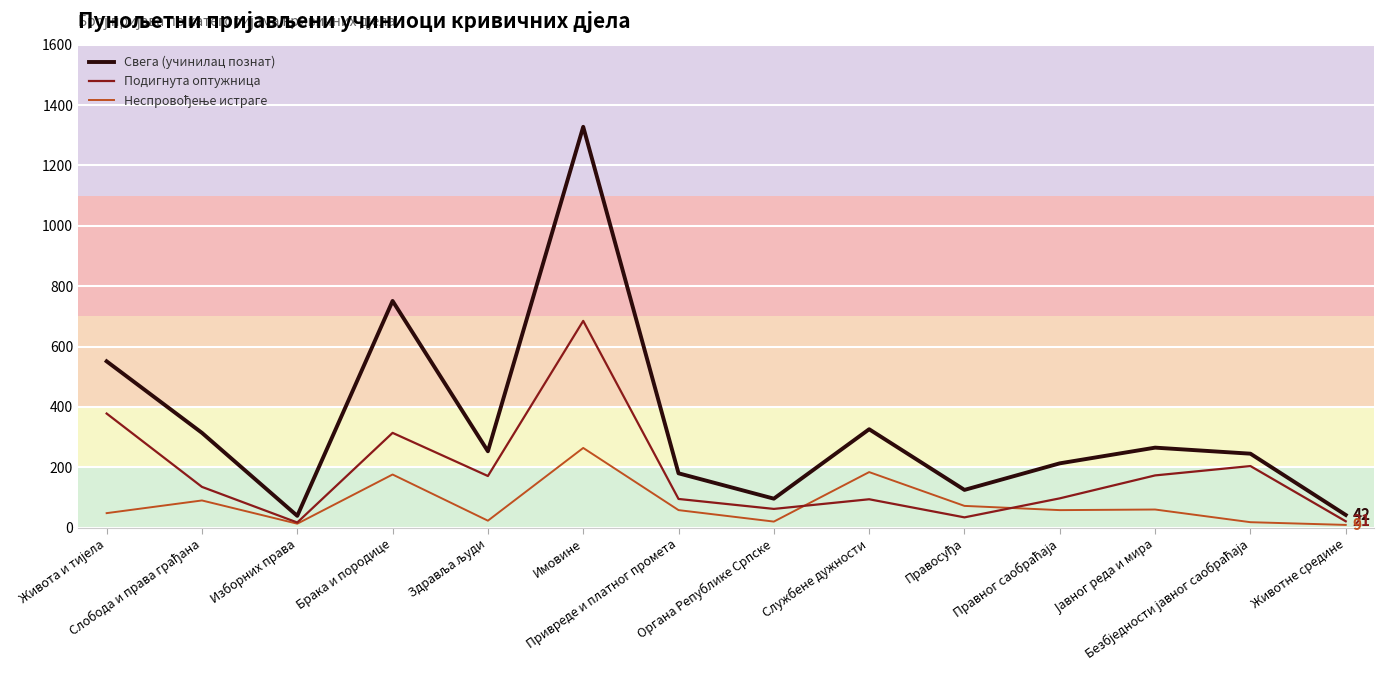

Which series has the widest spread of values?

Свега (учинилац познат)